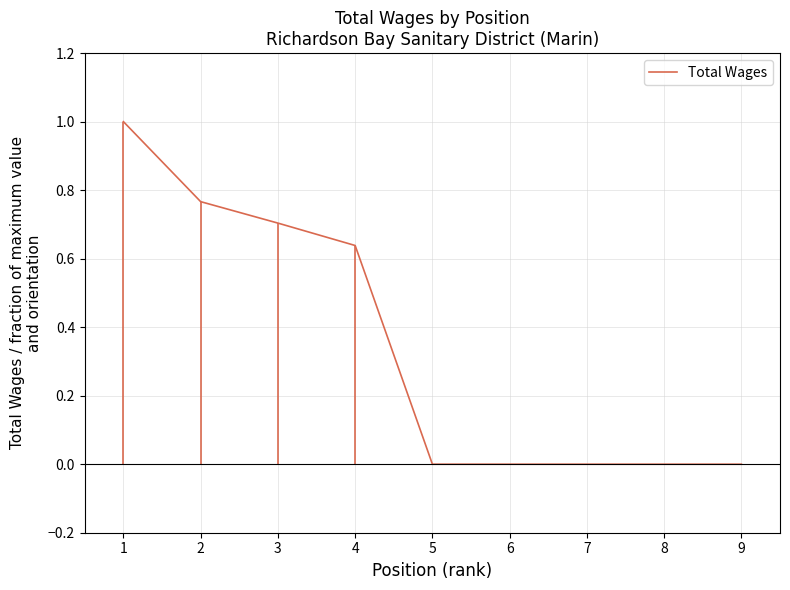

Is it true that the value at 3 is 0.7?

True